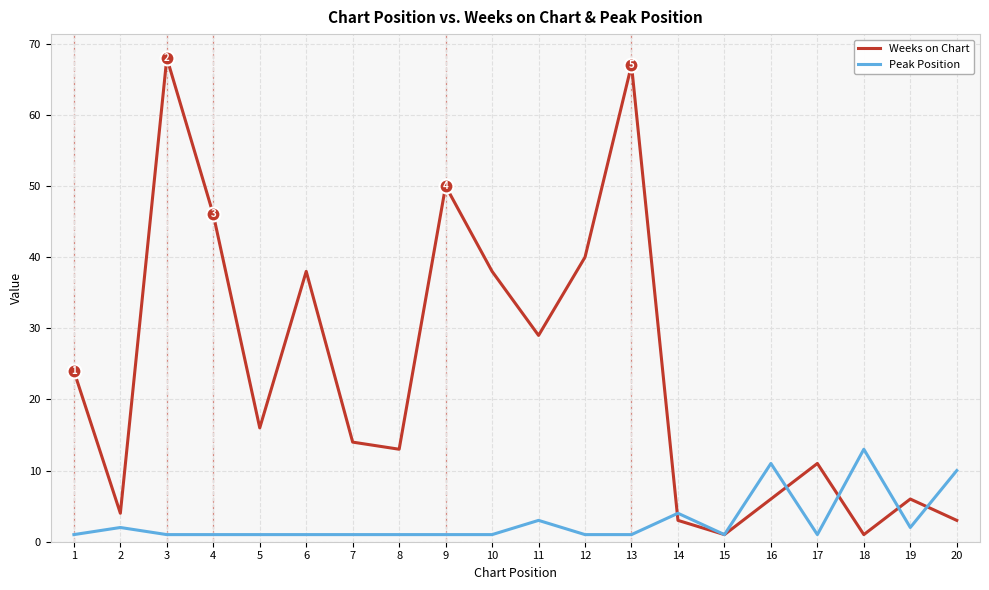

At which category does Weeks on Chart reach its first local peak?

3